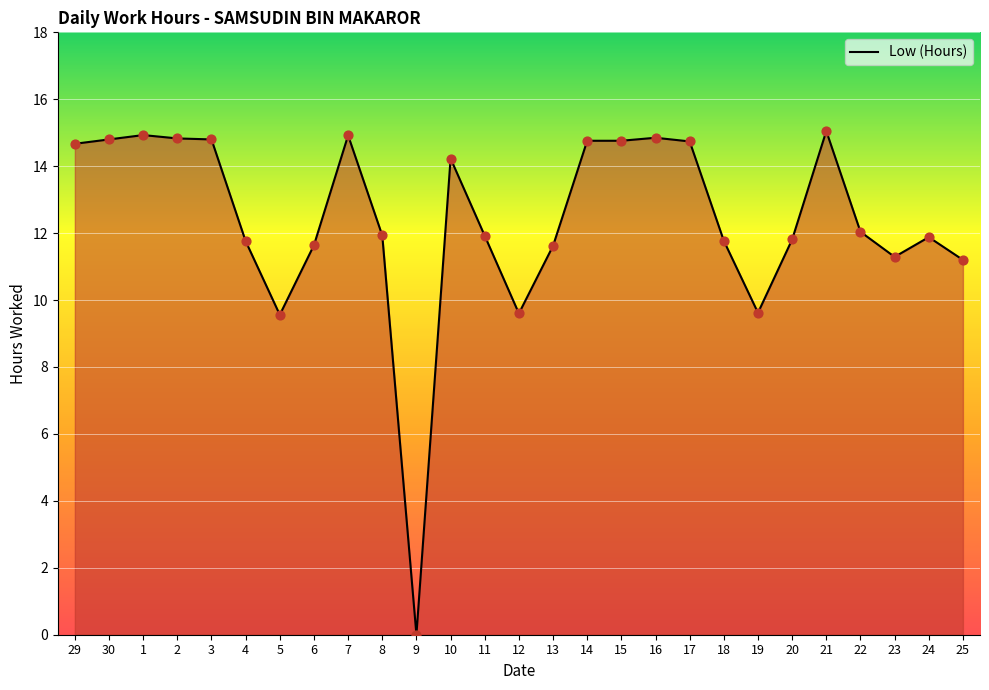

Between 10 and 1, which is larger?

1